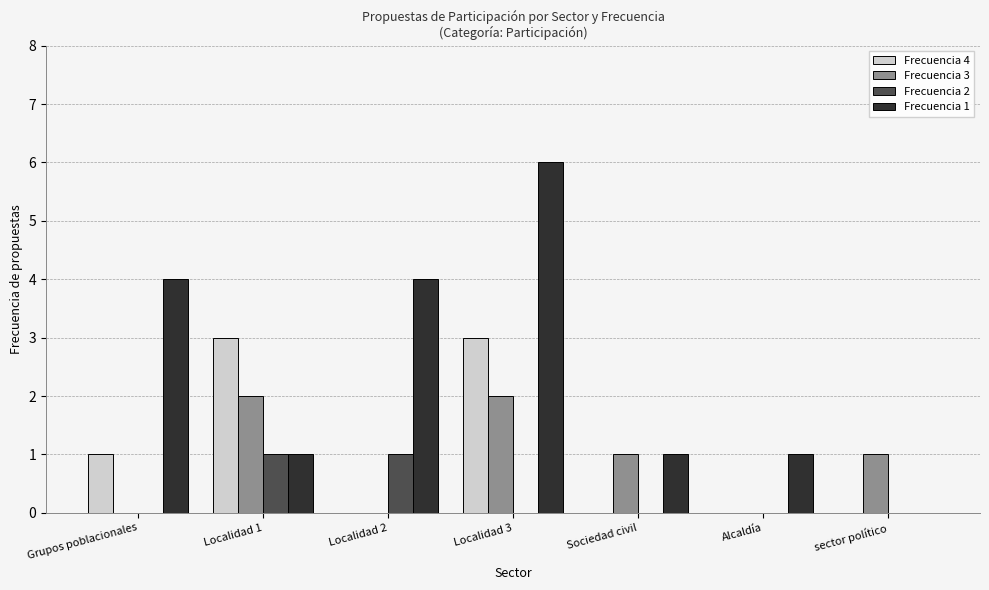

Which series changed the most between Grupos poblacionales and Sociedad civil?

Frecuencia 1